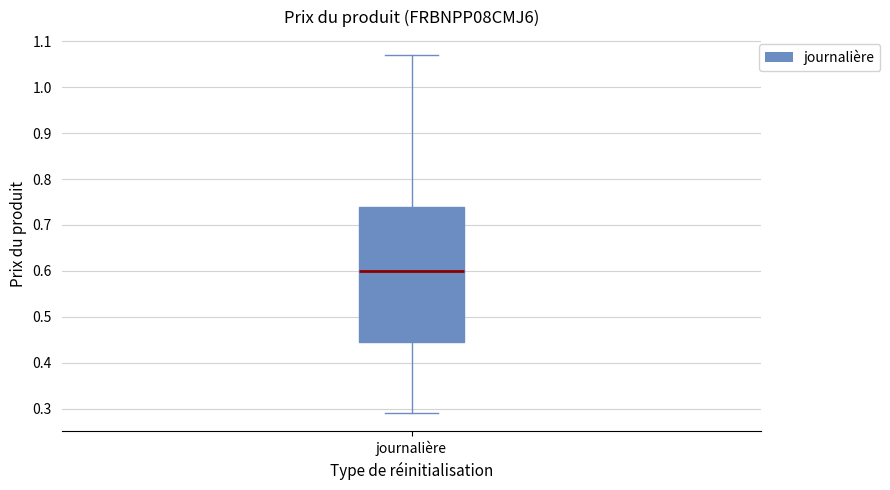

Transcribe this box plot: give where the median line is, the range the box spans, and where the two whiskers end, as read against the y-axis. The values are not printed on the chart, so give them approximately, as read against the axis.

median 0.60, box 0.45 to 0.74, whiskers 0.29 to 1.07